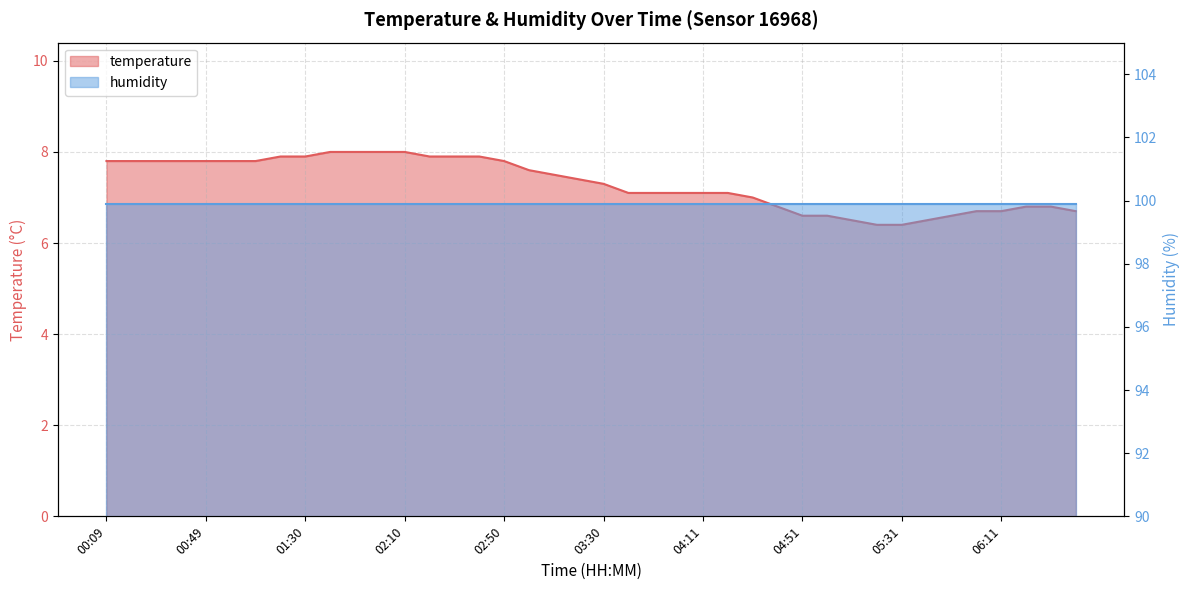

Reading left to right, transcribe all the data shown in this chart.

00:09=7.8	00:19=7.8	00:29=7.8	00:39=7.8	00:49=7.8	01:00=7.8	01:10=7.8	01:20=7.9	01:30=7.9	01:40=8.0	01:50=8.0	02:00=8.0	02:10=8.0	02:20=7.9	02:30=7.9	02:40=7.9	02:50=7.8	03:00=7.6	03:10=7.5	03:20=7.4	03:30=7.3	03:40=7.1	03:50=7.1	04:01=7.1	04:11=7.1	04:21=7.1	04:31=7.0	04:41=6.8	04:51=6.6	05:01=6.6	05:11=6.5	05:21=6.4	05:31=6.4	05:41=6.5	05:51=6.6	06:01=6.7	06:11=6.7	06:21=6.8	06:31=6.8	06:41=6.7